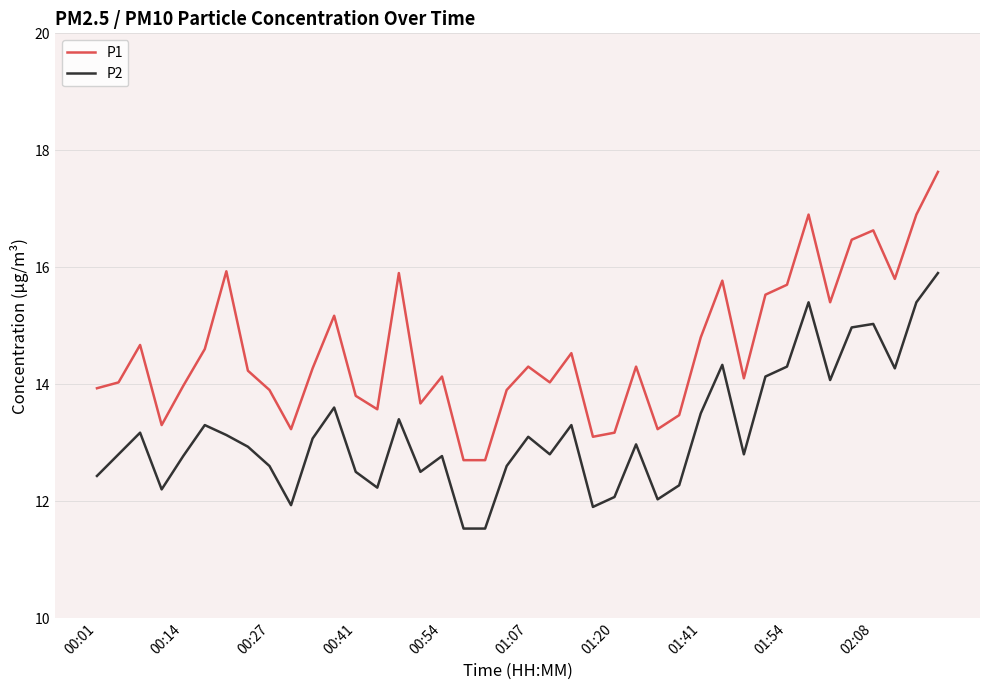

What is the greatest value displayed?

17.6